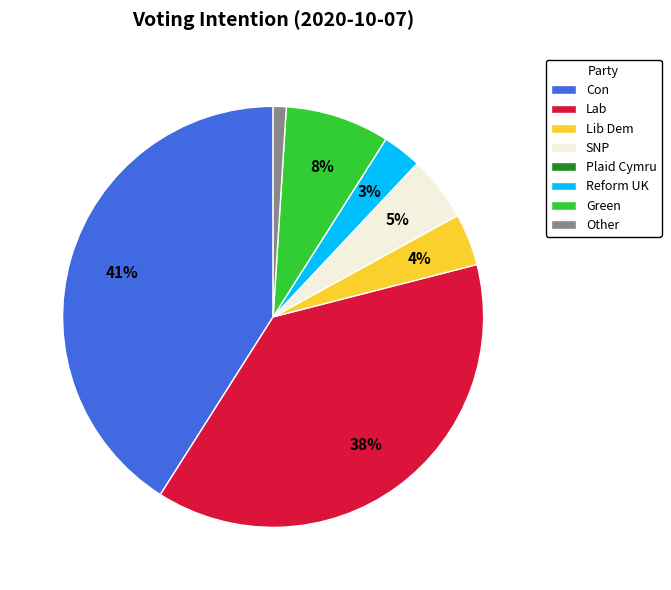

What is the largest slice in the pie chart?

Con